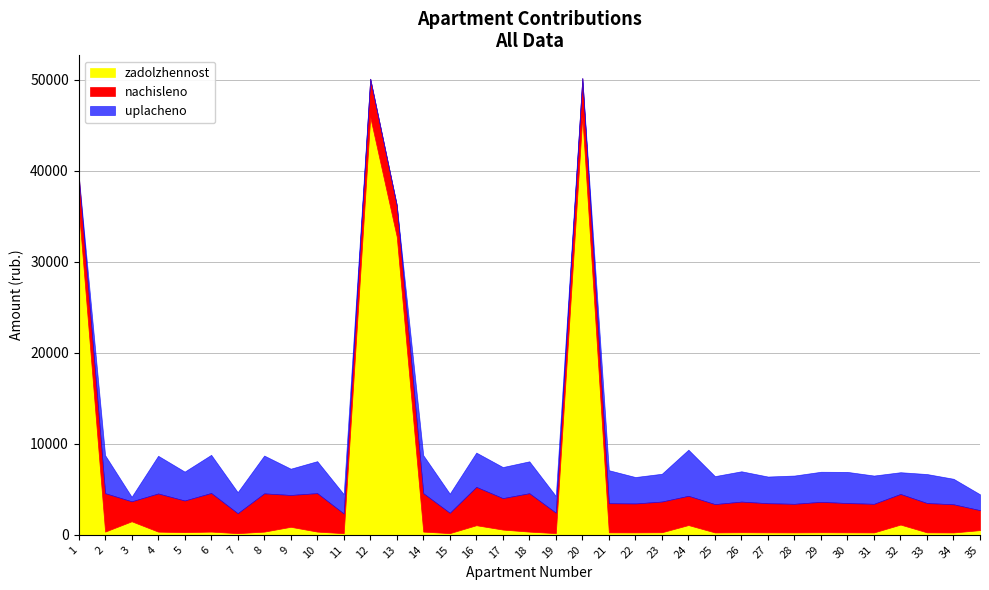

How many values in the uplacheno series are below 3110?

17